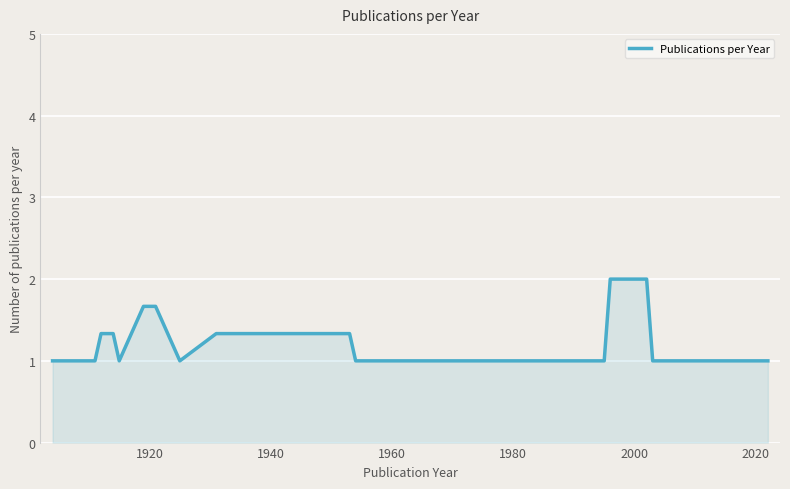

What is the difference between the maximum and minimum values?

1.0